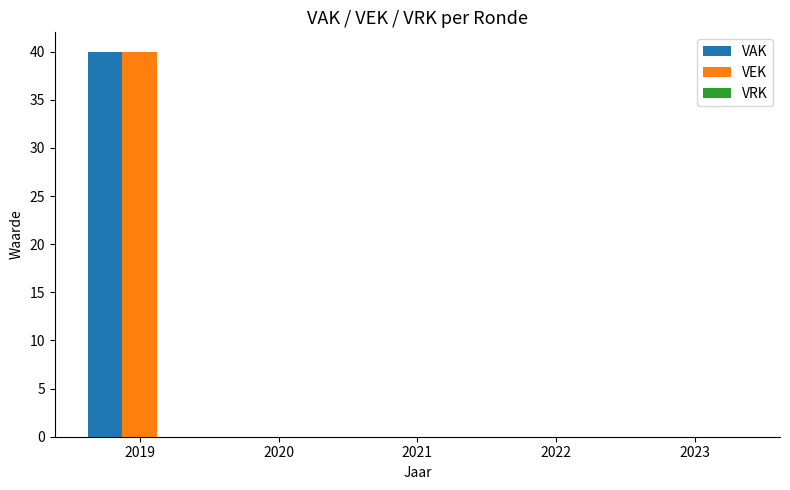

Is the value of VAK at 2019 greater than the value of VEK at 2021?

Yes